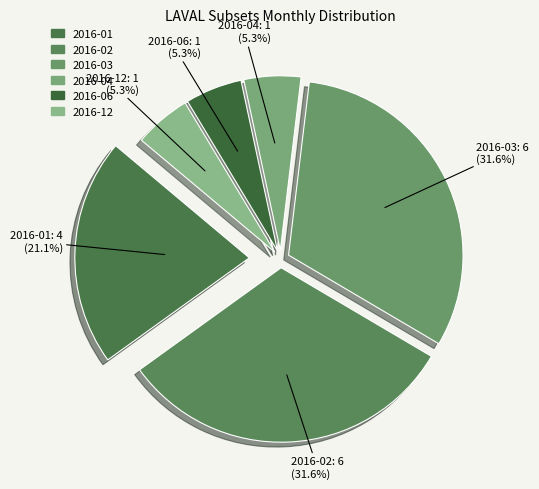

Does any single category account for the majority?

No